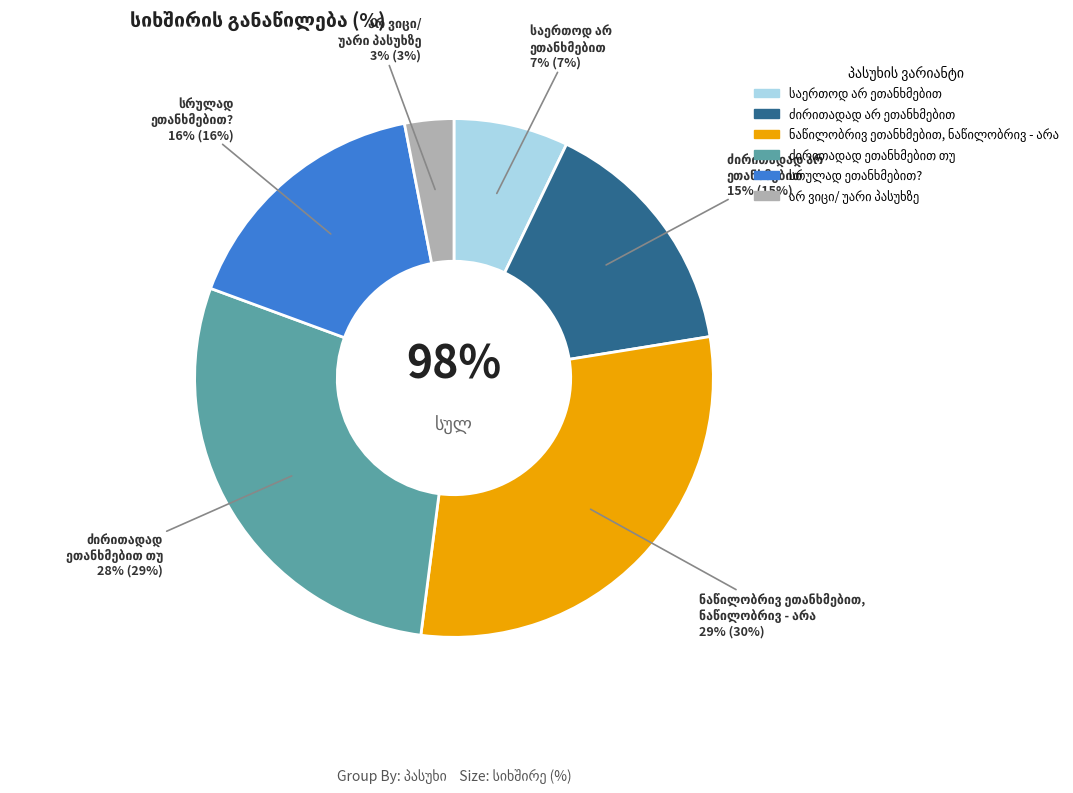

Does სრულად ეთანხმებით? account for over 50% of the chart?

No